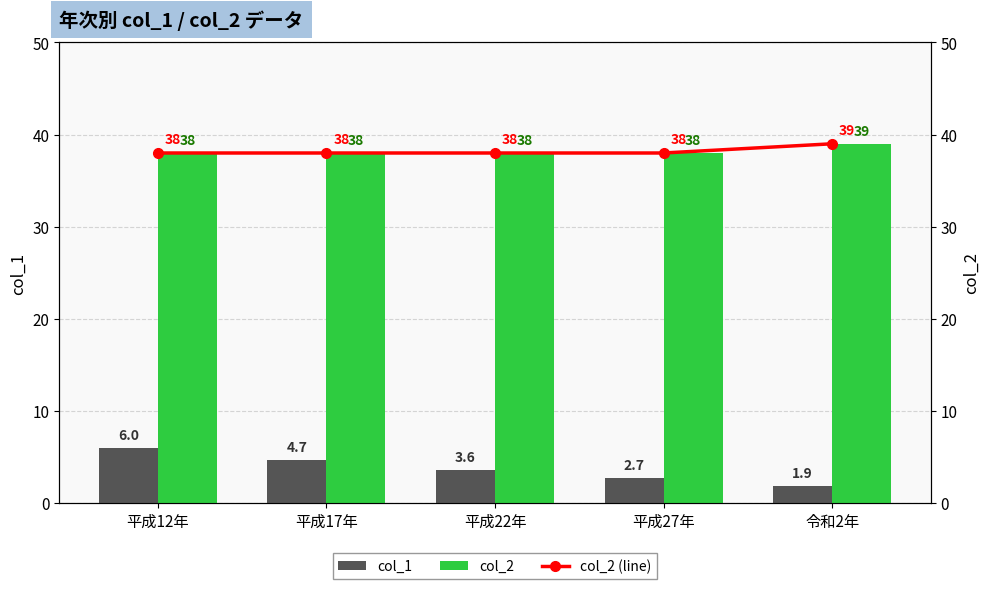

What is the label of the 5th bar from the right?

平成12年